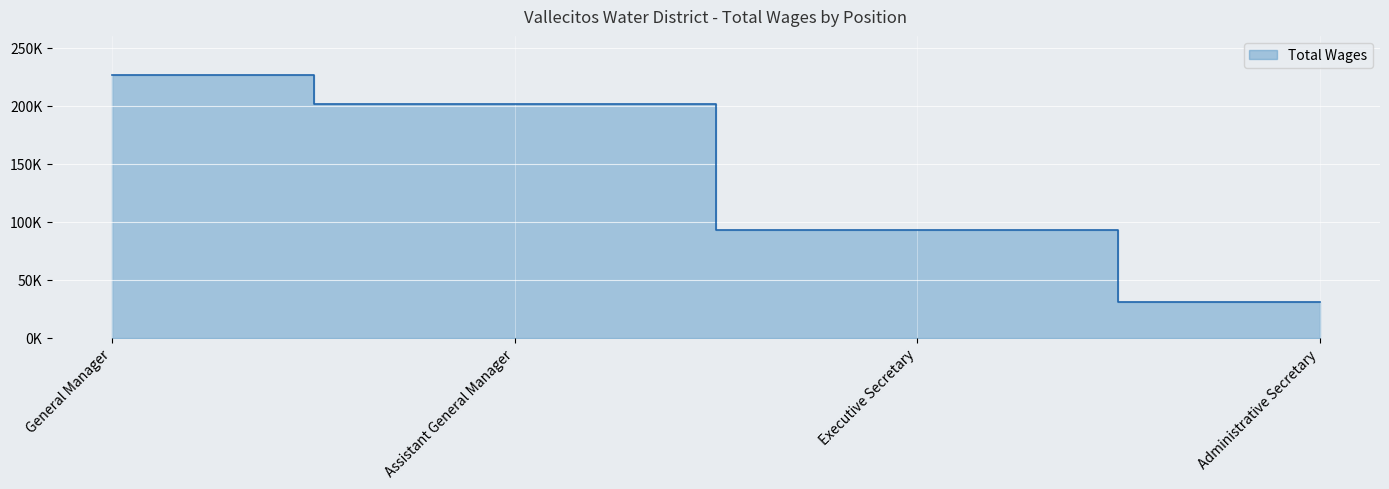

How many data points are above 201891?

1